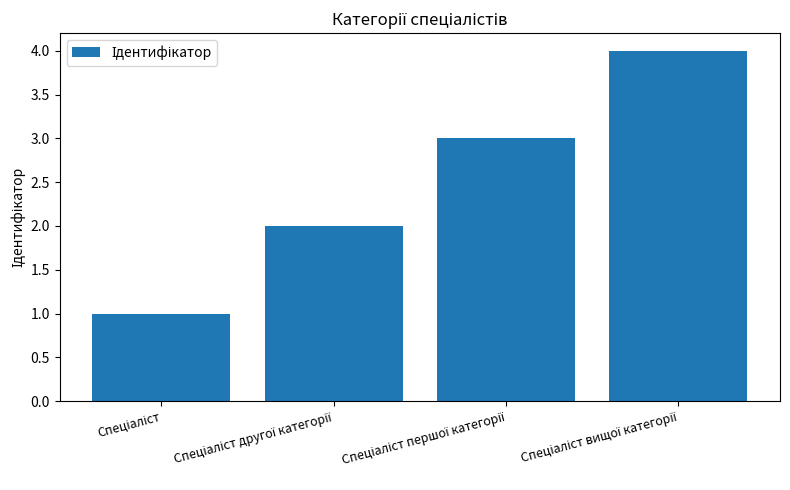

What is the maximum value shown in the chart?

4